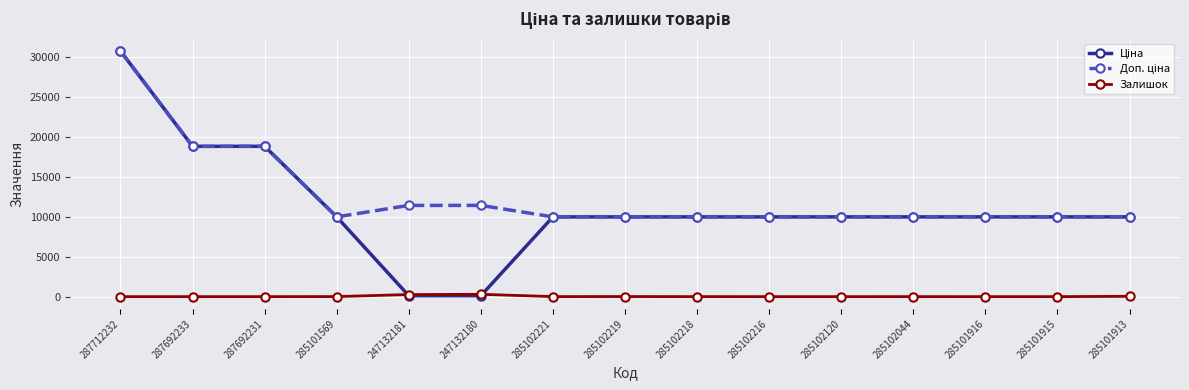

At how many categories does at least one series exceed 1745?

15